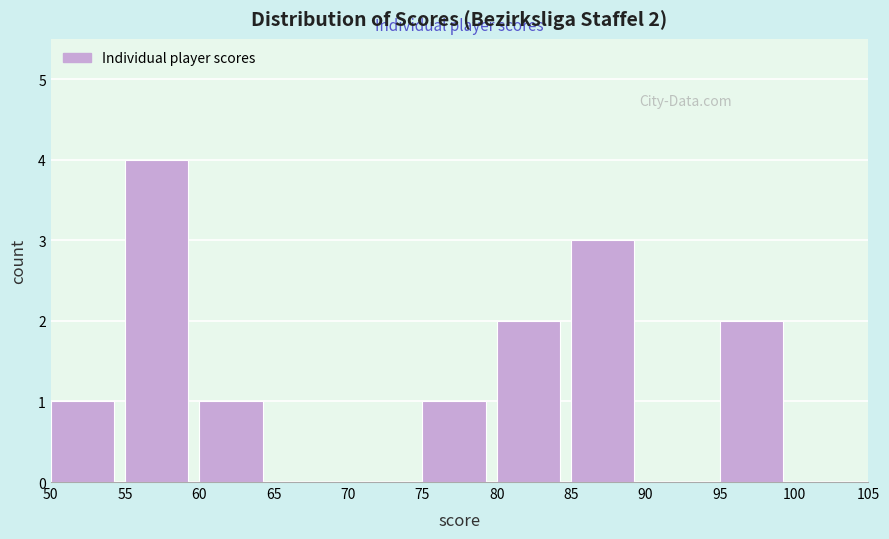

Over which range of the x-axis is the bar tallest?

55 to 60